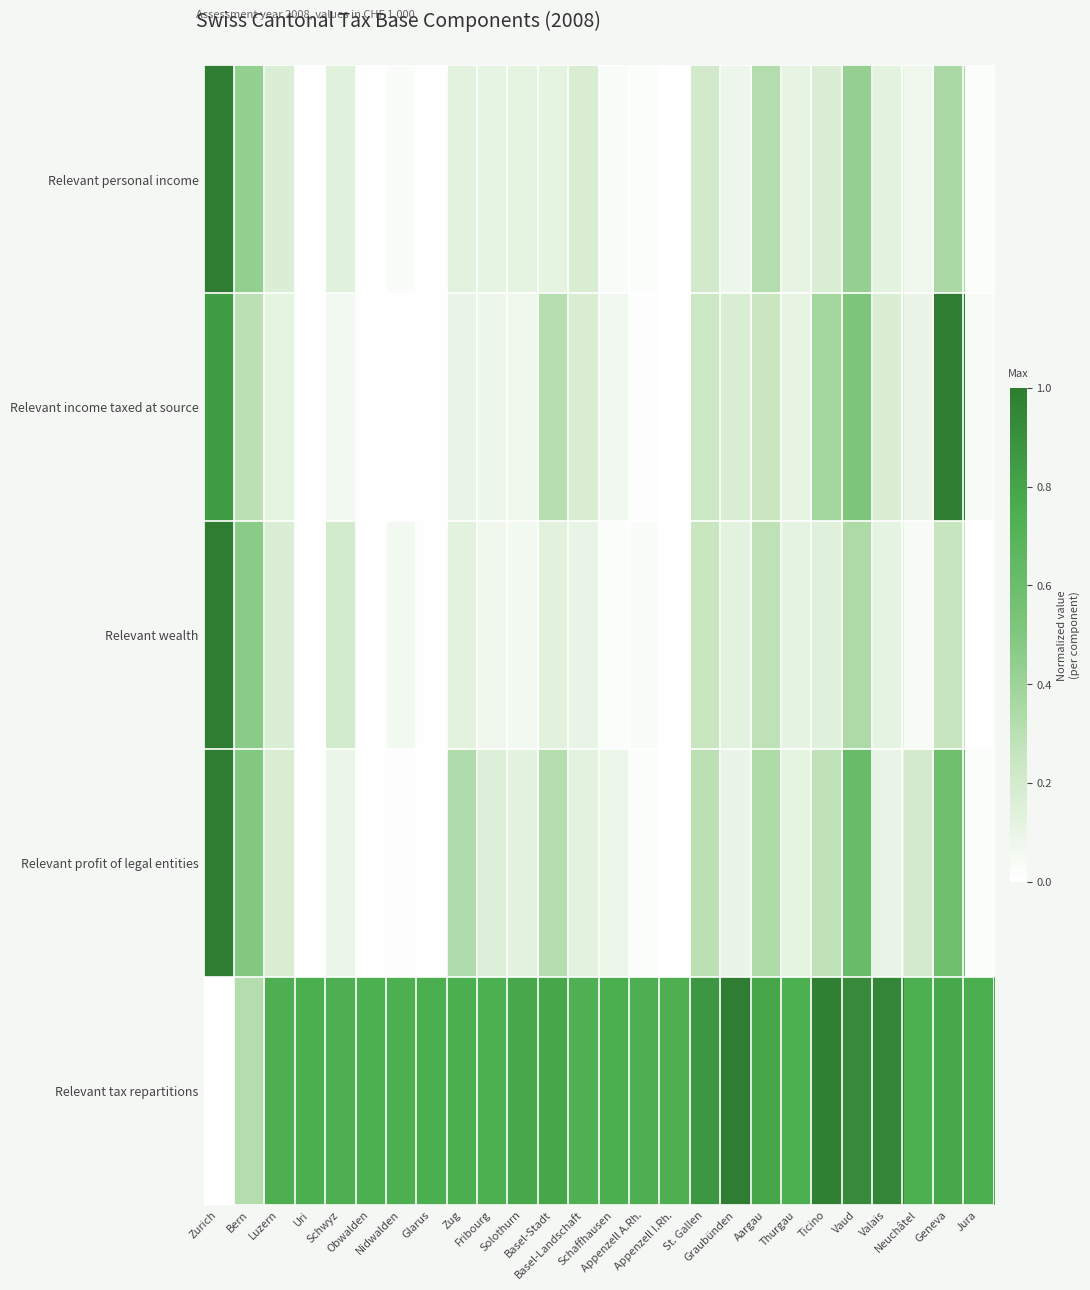

Rank the series by their maximum value, from highest to lowest.

Relevant personal income, Relevant income taxed at source, Relevant wealth, Relevant profit of legal entities, Relevant tax repartitions